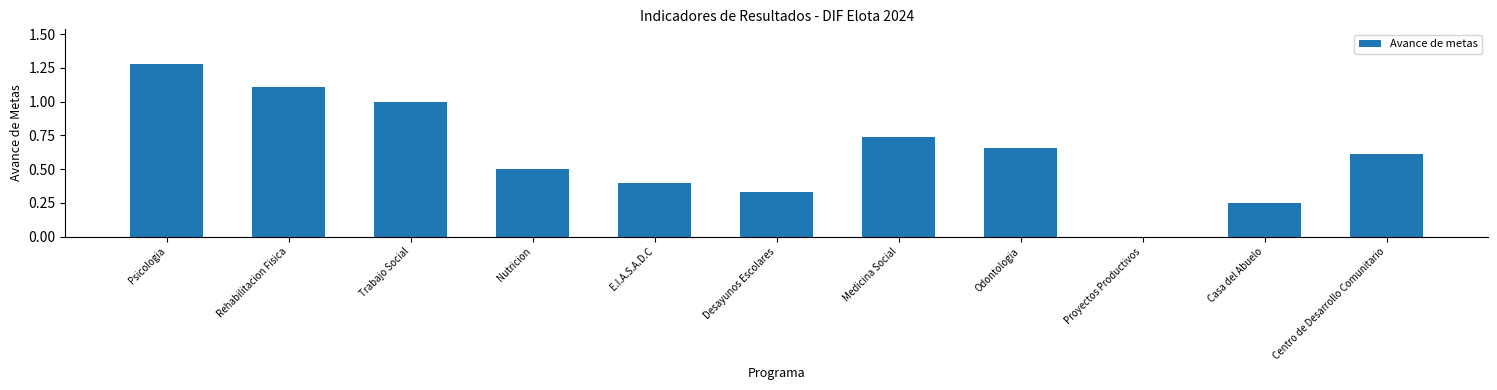

Read the value at E.I.A.S.A.D.C.

0.4